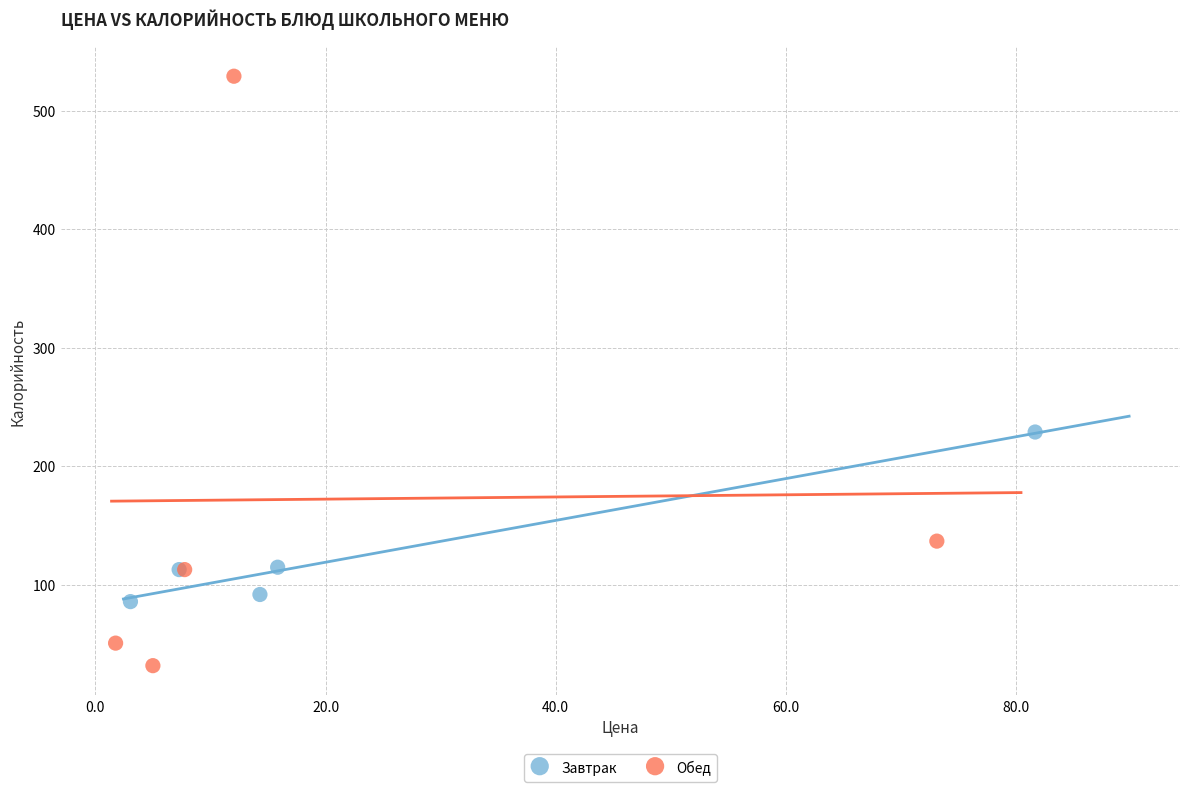

Which series reaches the maximum Y coordinate?

Обед